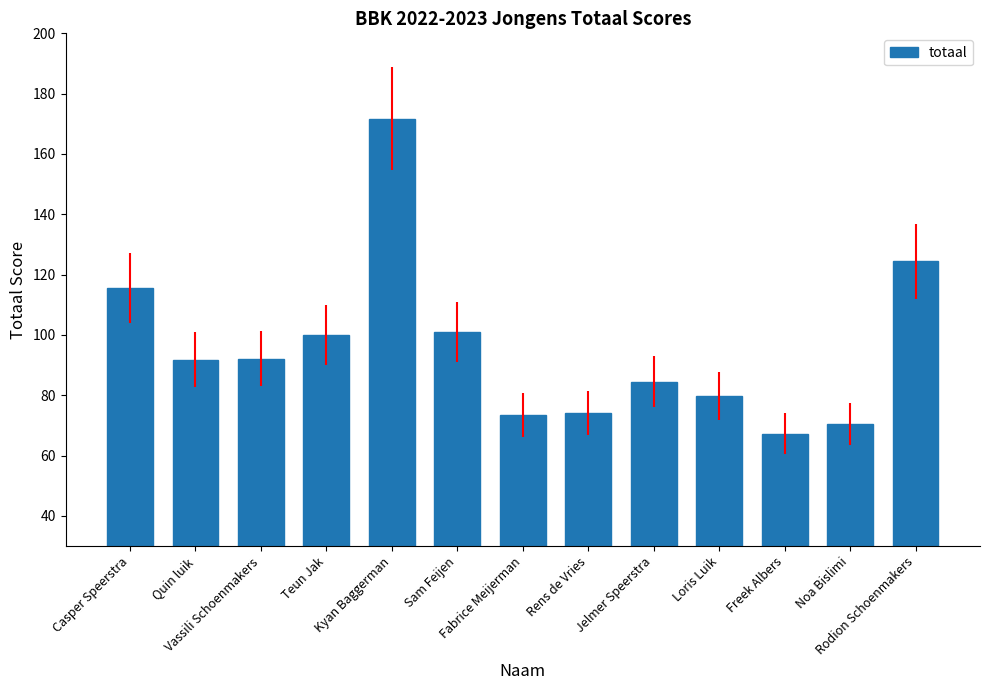

What is the difference between the maximum and minimum values?

104.4